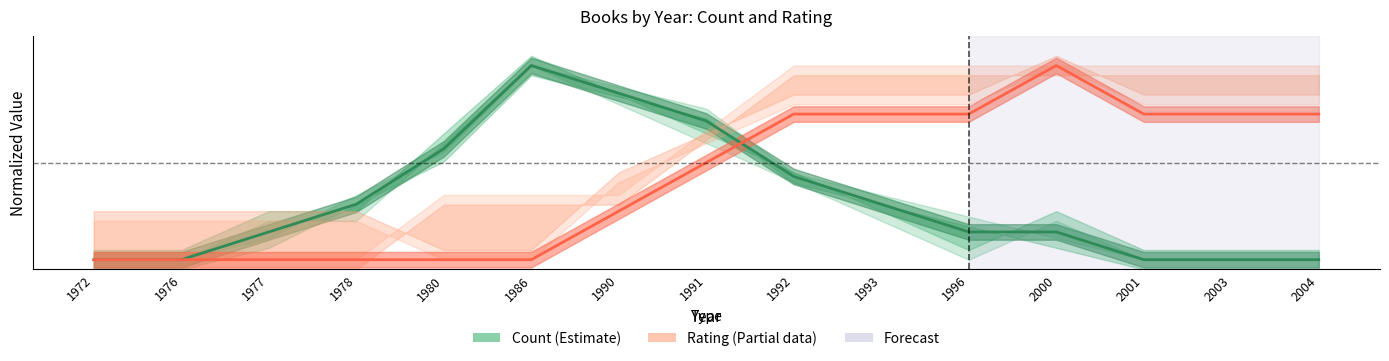

True or false: Book Count and Avg Rating cross at least once.

True